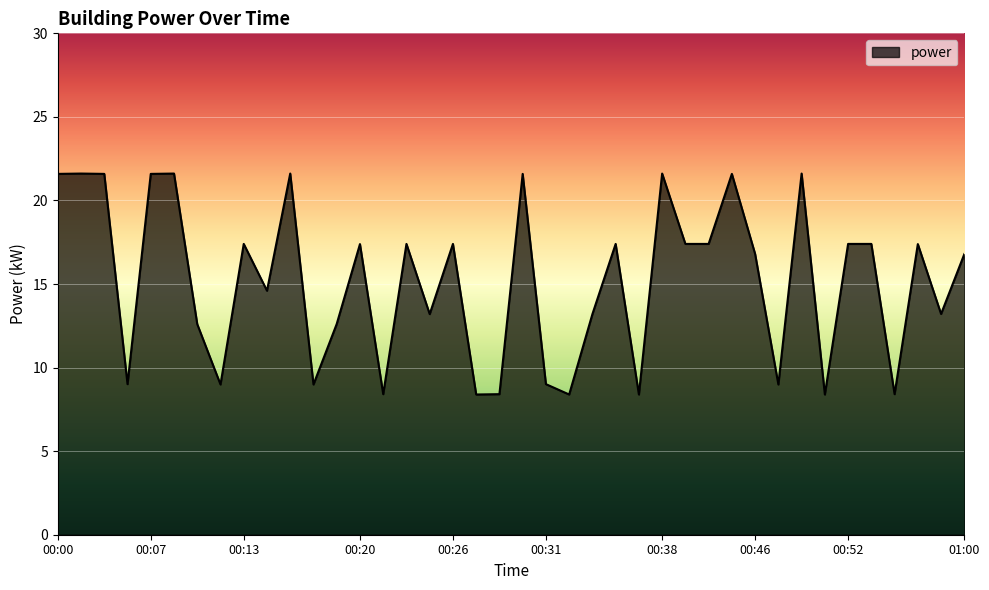

What is the maximum value shown in the chart?

21.6